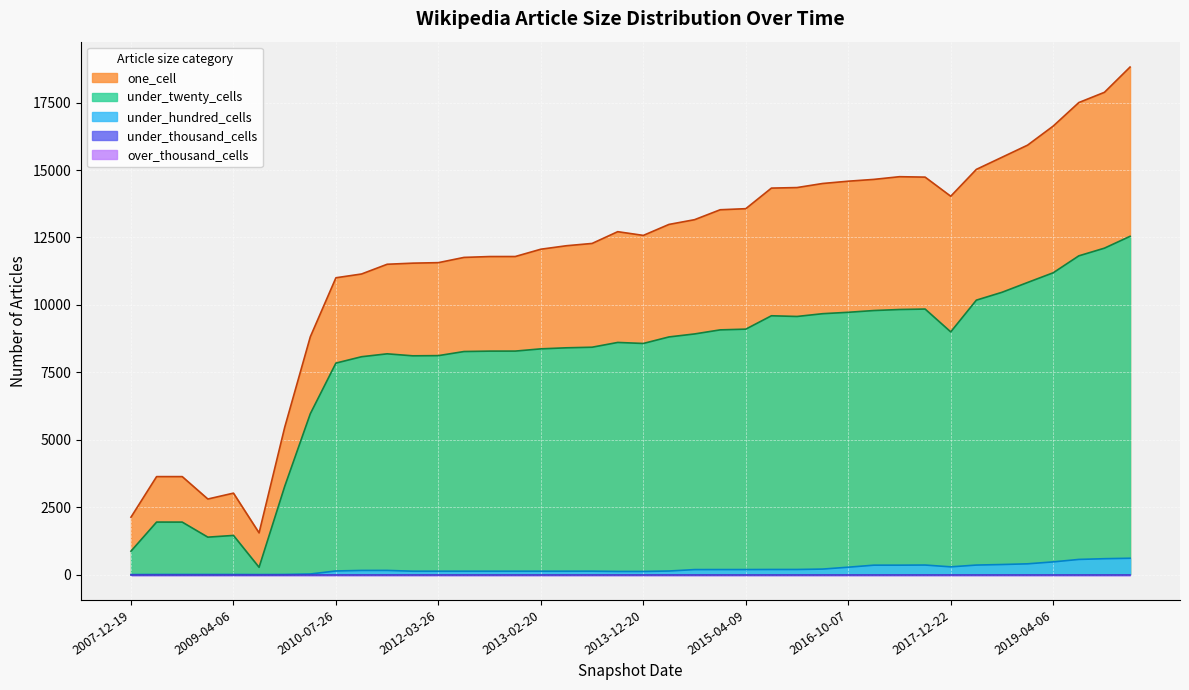

What is the maximum value for under_twenty_cells?

12542